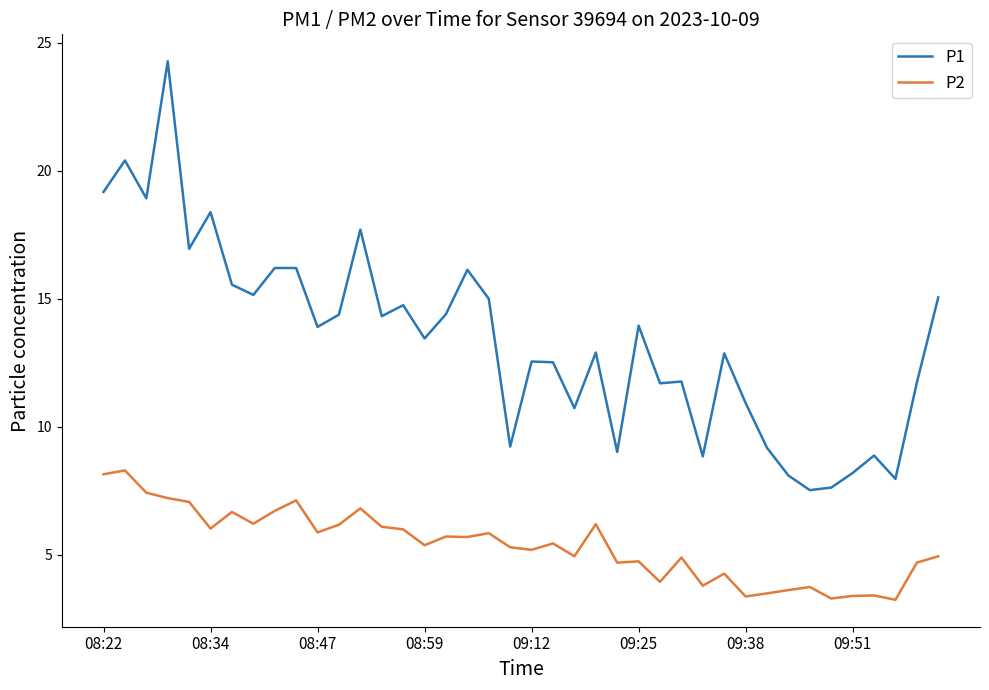

What is the maximum value for P2?

8.3